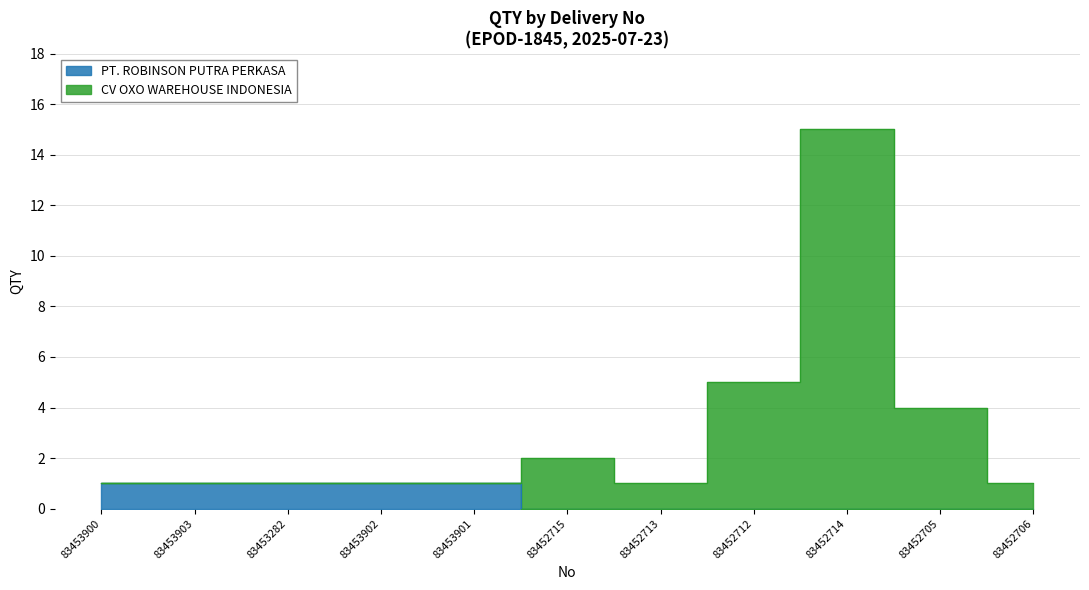

How many values in the CV OXO WAREHOUSE INDONESIA series exceed 1?

4